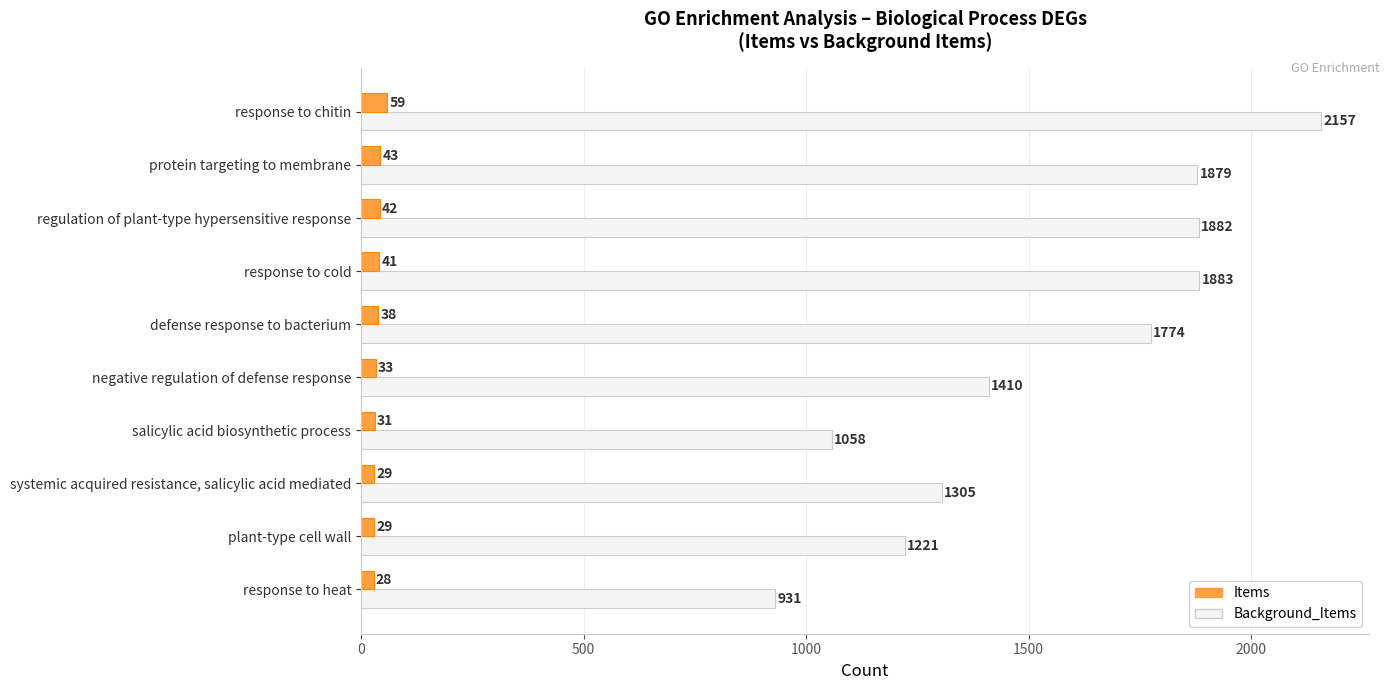

How many values in the Background_Items series are below 1774?

5